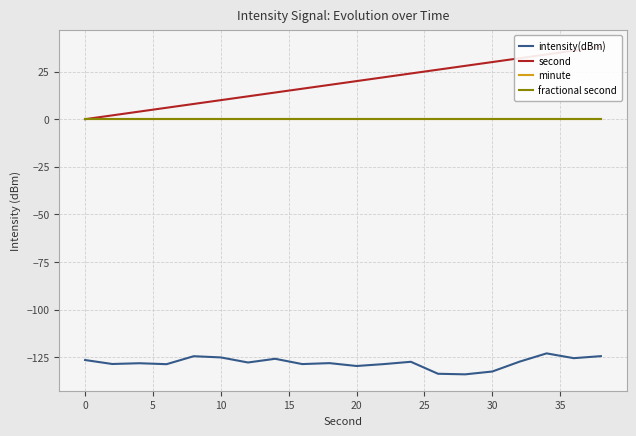

True or false: intensity(dBm) and second cross at least once.

False